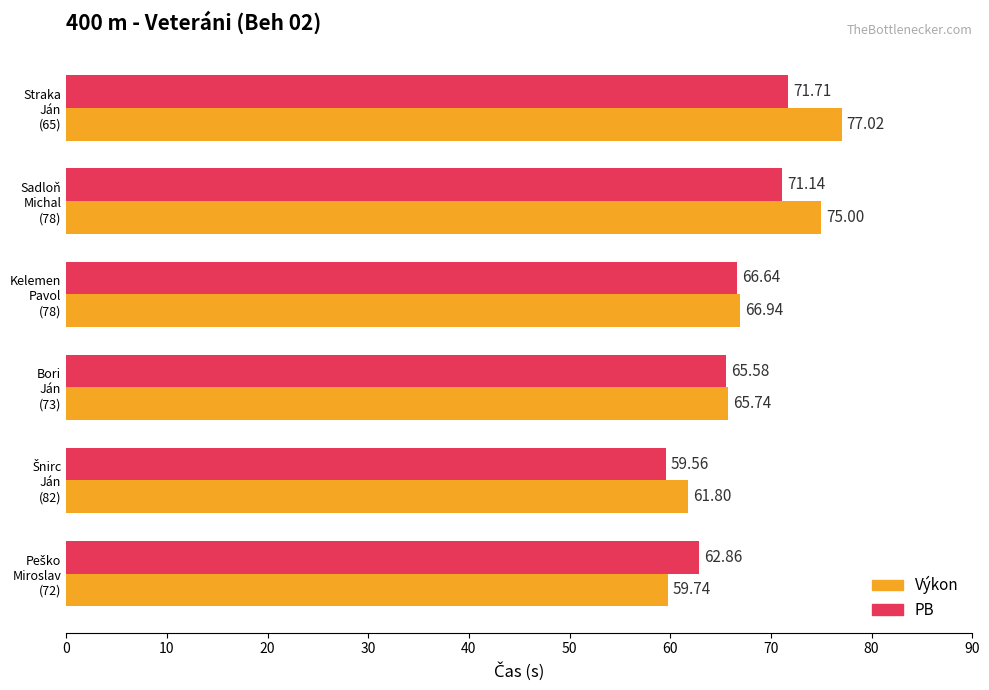

At which label is PB closest to 65?

Bori
Ján
(73)